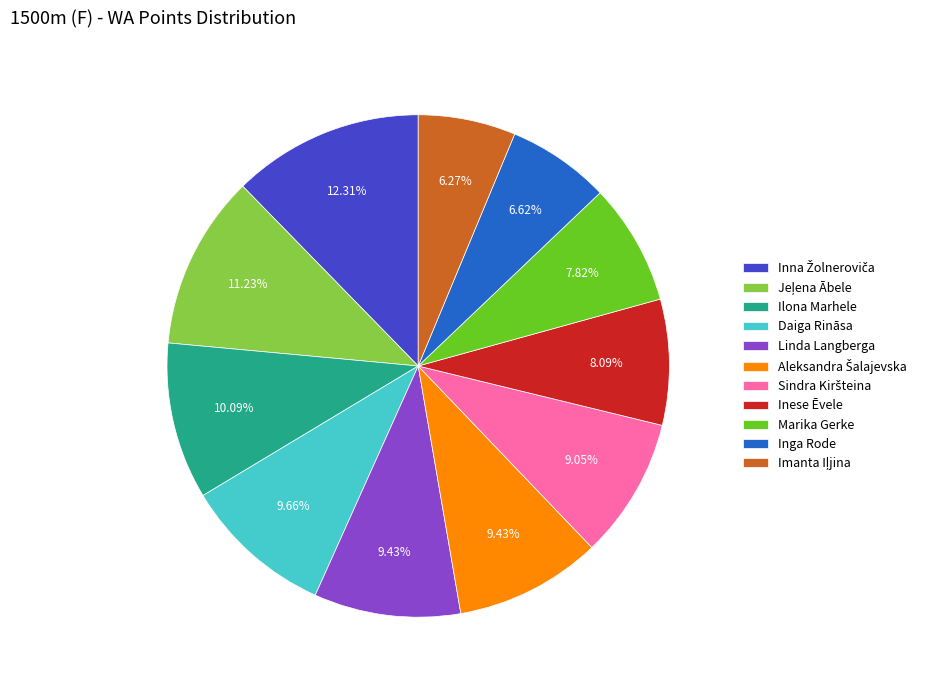

Is there a majority slice in this chart?

No